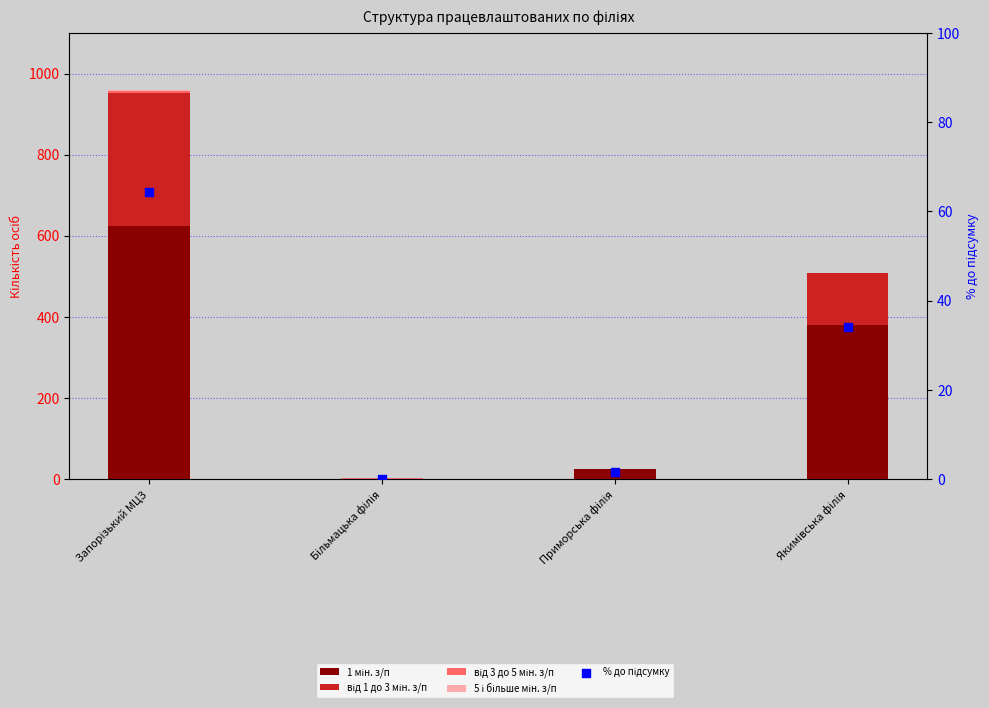

Which series reaches the maximum Y coordinate?

1 мін. з/п